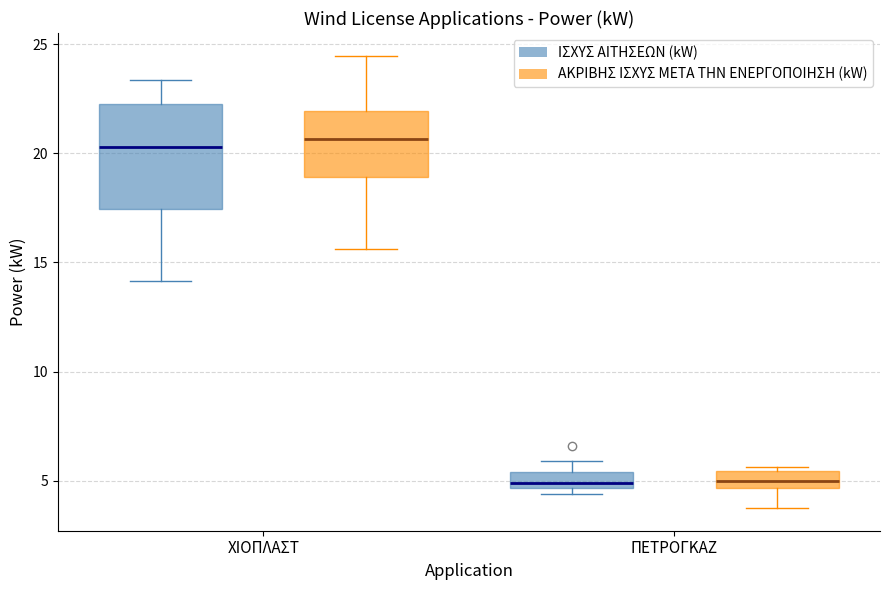

Reading left to right, read every box against the y-axis: the position of its median line, the range the box covers, and the ends of its whiskers. The values are not printed on the chart, so give them approximately, as read against the axis.

ΧΙΟΠΛΑΣΤ (ΙΣΧΥΣ ΑΙΤΗΣΕΩΝ (kW)): median 20.5, box 17.5 to 22.5, whiskers 14.0 to 23.5
ΧΙΟΠΛΑΣΤ (ΑΚΡΙΒΗΣ ΙΣΧΥΣ META THN ΕΝΕΡΓΟΠΟΙΗΣΗ (kW)): median 20.5, box 19.0 to 22.0, whiskers 15.5 to 24.5
ΠΕΤΡΟΓΚΑΖ (ΙΣΧΥΣ ΑΙΤΗΣΕΩΝ (kW)): median 5.0, box 4.5 to 5.5, whiskers 4.5 (just below the box's lower edge) to 6.0
ΠΕΤΡΟΓΚΑΖ (ΑΚΡΙΒΗΣ ΙΣΧΥΣ META THN ΕΝΕΡΓΟΠΟΙΗΣΗ (kW)): median 5.0, box 4.5 to 5.5, whiskers 3.5 to 5.5 (just above the box's upper edge)